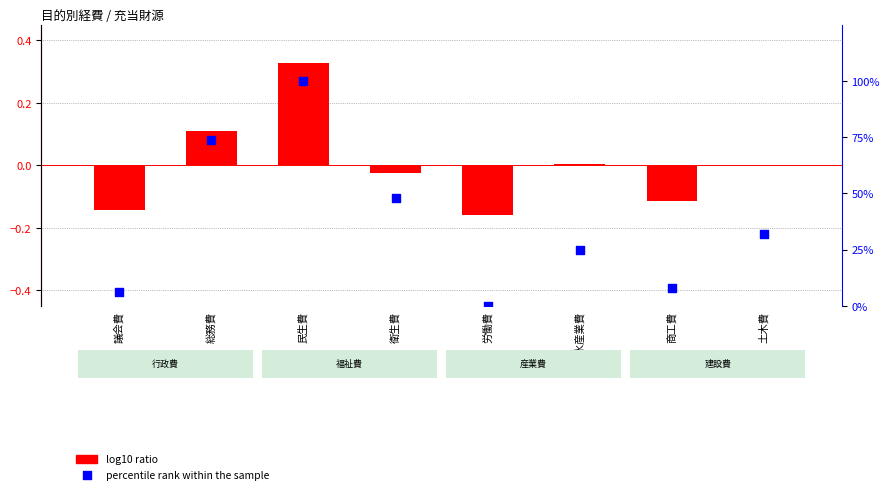

Which series reaches the minimum Y coordinate?

log10 ratio